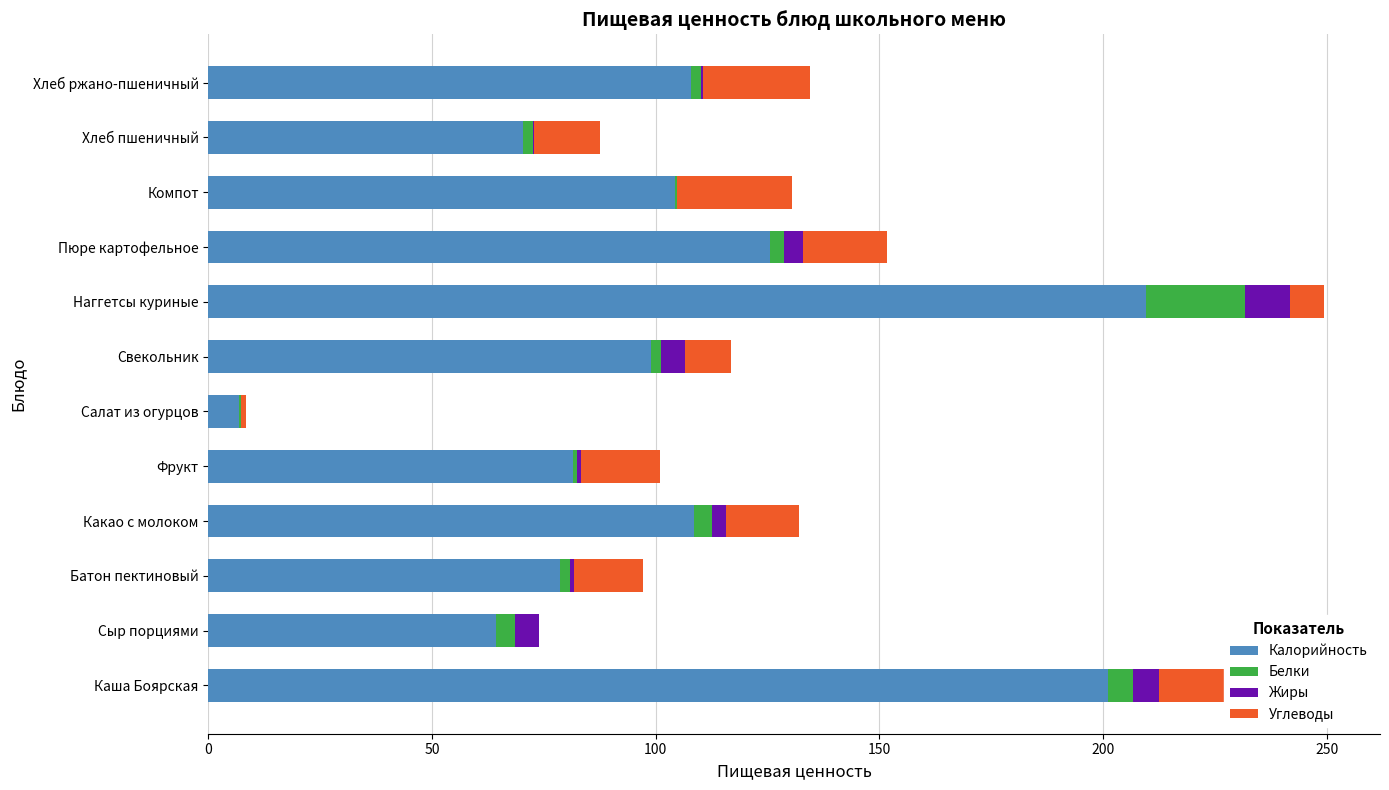

Is it true that Белки equals 4.4 at Сыр порциями?

True